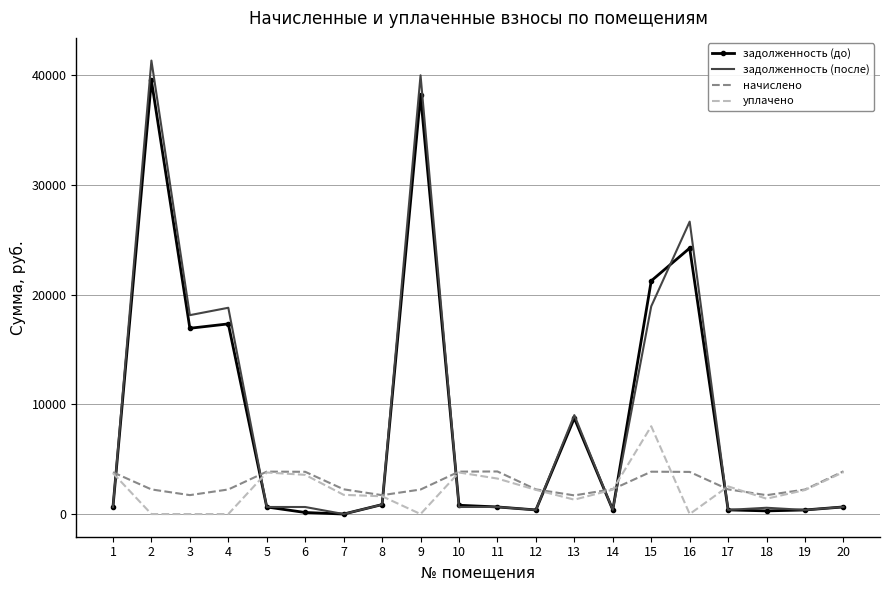

Is the value of задолженность (после) at 14 greater than the value of уплачено at 17?

No